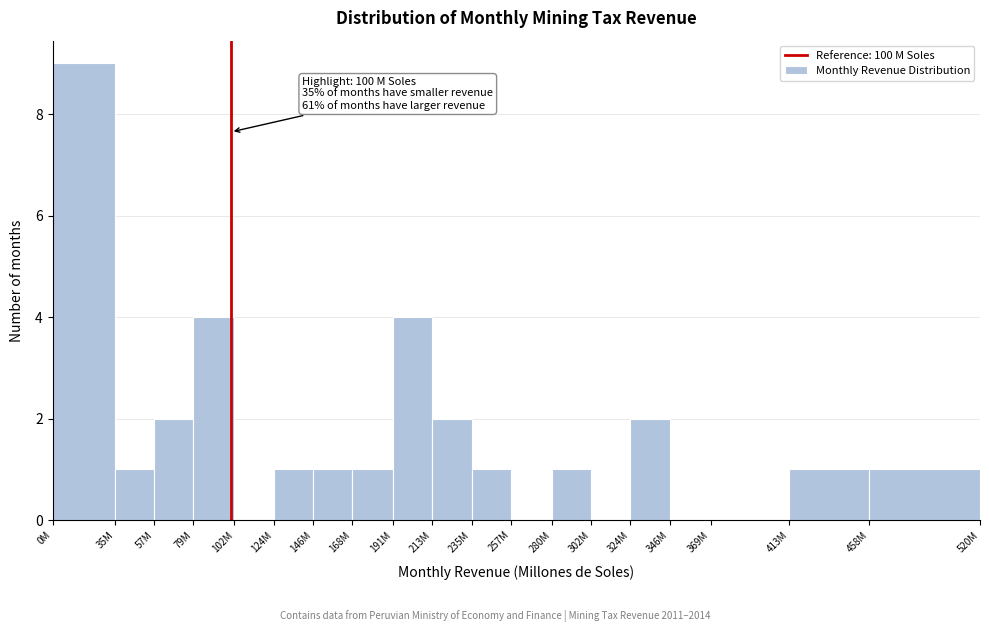

Reading right to left, extract all data points from this chart.

458M=1	413M=1	369M=0	346M=0	324M=2	302M=0	280M=1	257M=0	235M=1	213M=2	191M=4	168M=1	146M=1	124M=1	102M=0	79M=4	57M=2	35M=1	0M=9